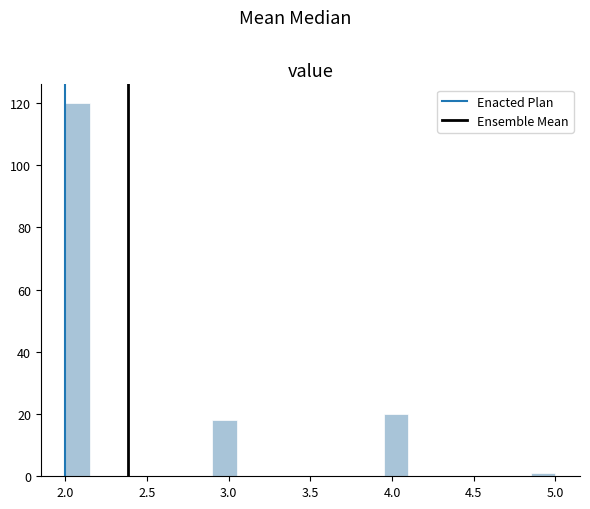

Around what value on the x-axis is the tallest bar? Give the approximate position of its centre, as read against the axis.

2.10